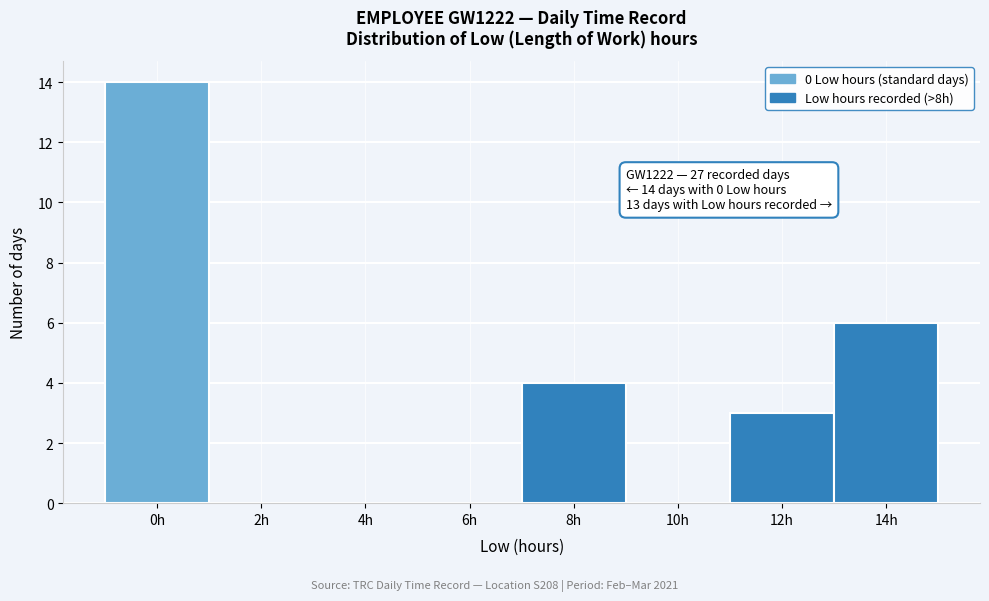

Reading left to right, list all the values displayed in this chart.

0h=14	2h=0	4h=0	6h=0	8h=4	10h=0	12h=3	14h=6